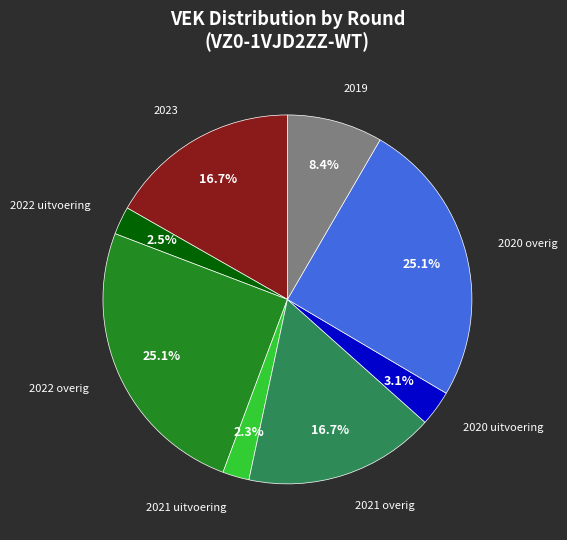

Which has a higher value, 2019 or 2021 uitvoering?

2019